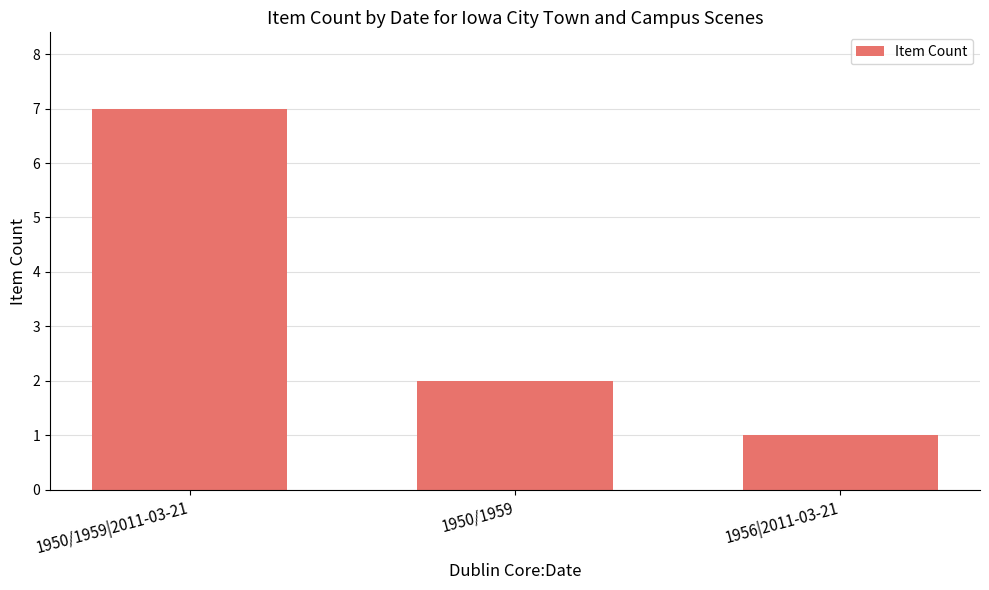

What is the difference between the maximum and minimum values?

6